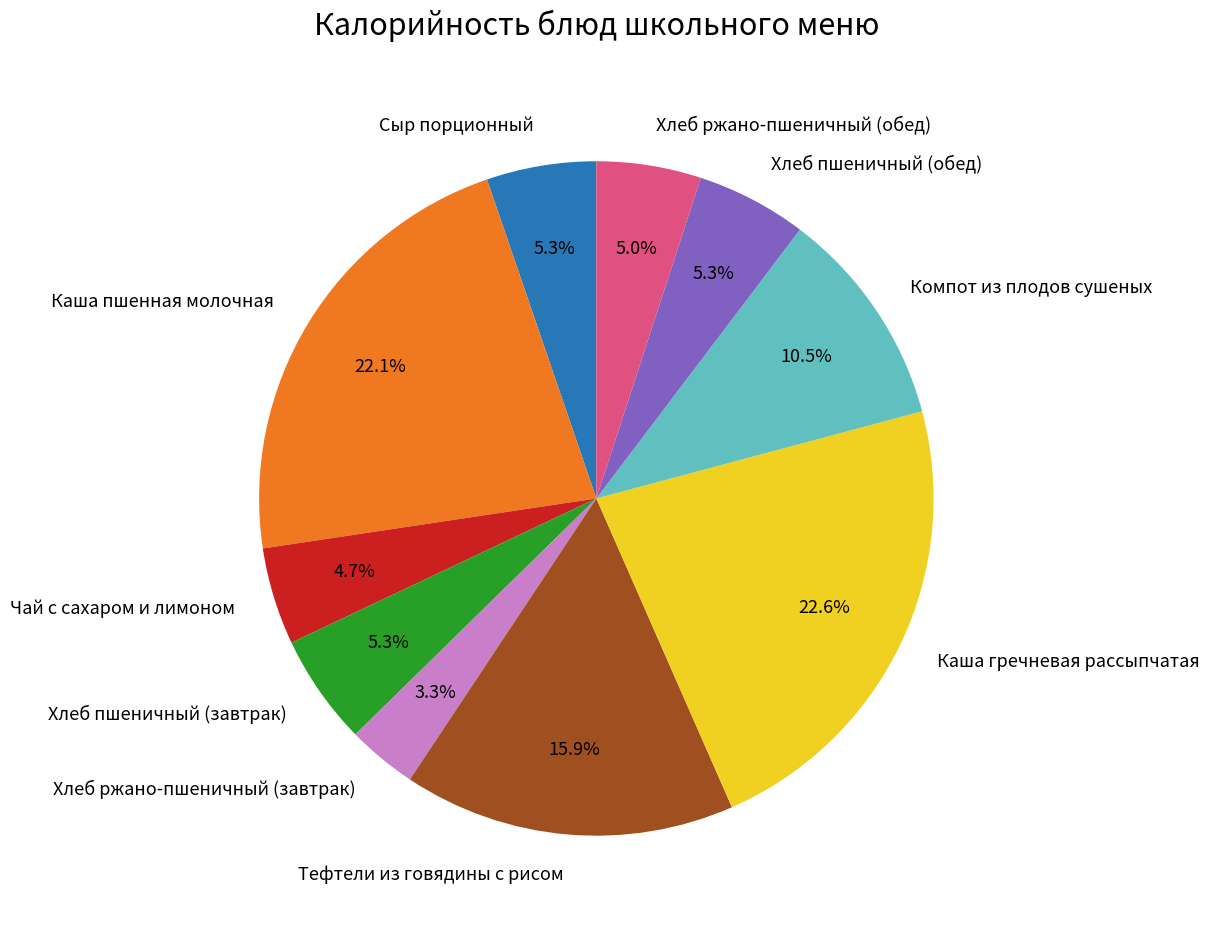

Count the number of slices in the pie.

10